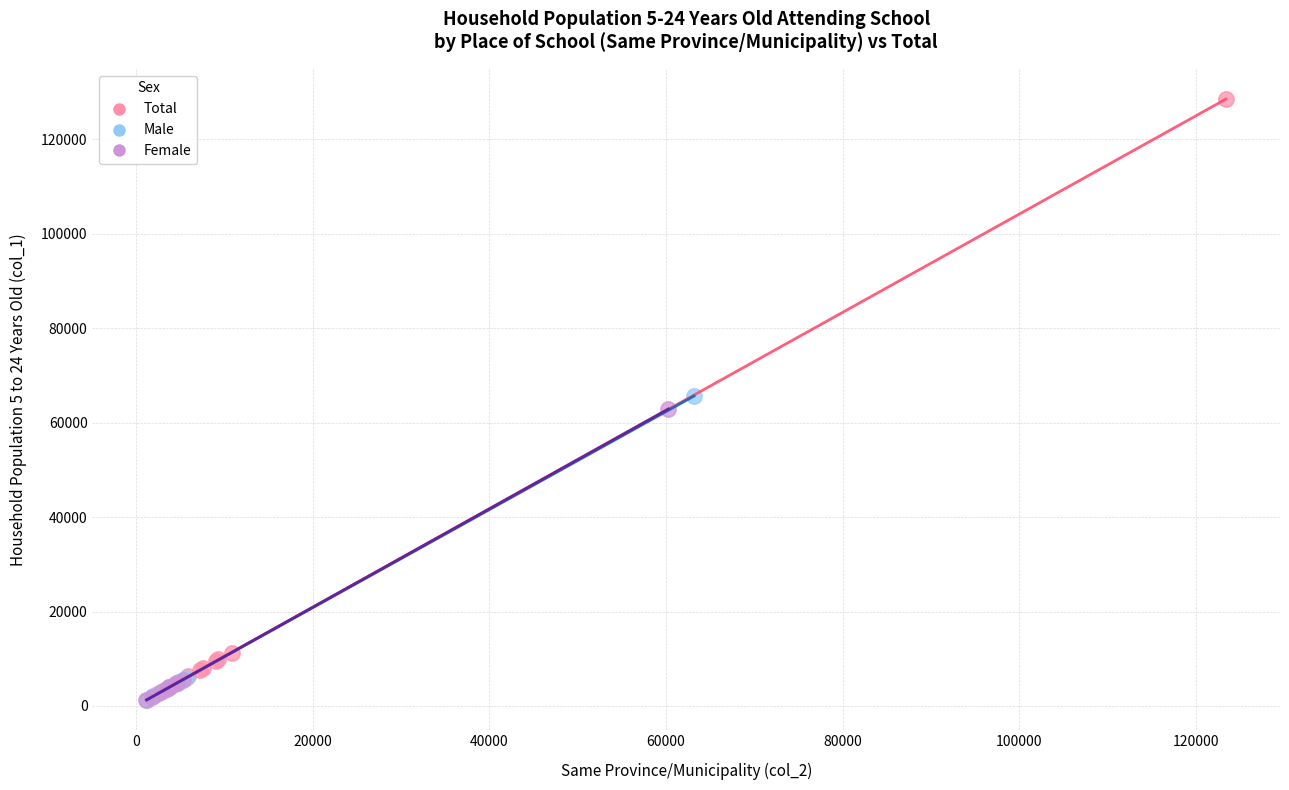

Which series has the largest Y range (max minus min)?

Total